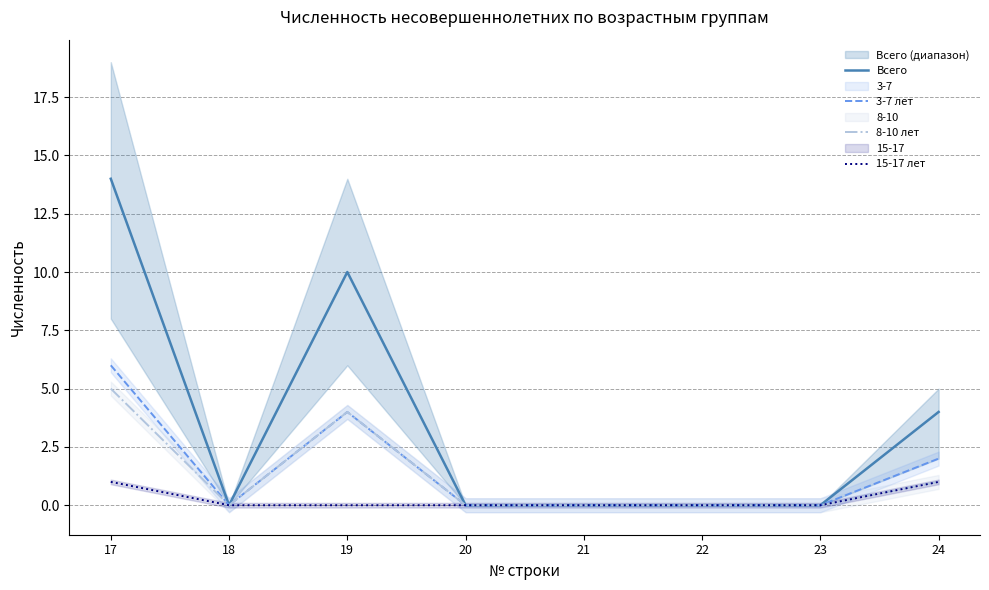

Reading left to right, extract all data points from this chart.

Всего: 17=14	18=0	19=10	20=0	21=0	22=0	23=0	24=4
3-7 лет: 17=6	18=0	19=4	20=0	21=0	22=0	23=0	24=2
8-10 лет: 17=5	18=0	19=4	20=0	21=0	22=0	23=0	24=1
15-17 лет: 17=1	18=0	19=0	20=0	21=0	22=0	23=0	24=1